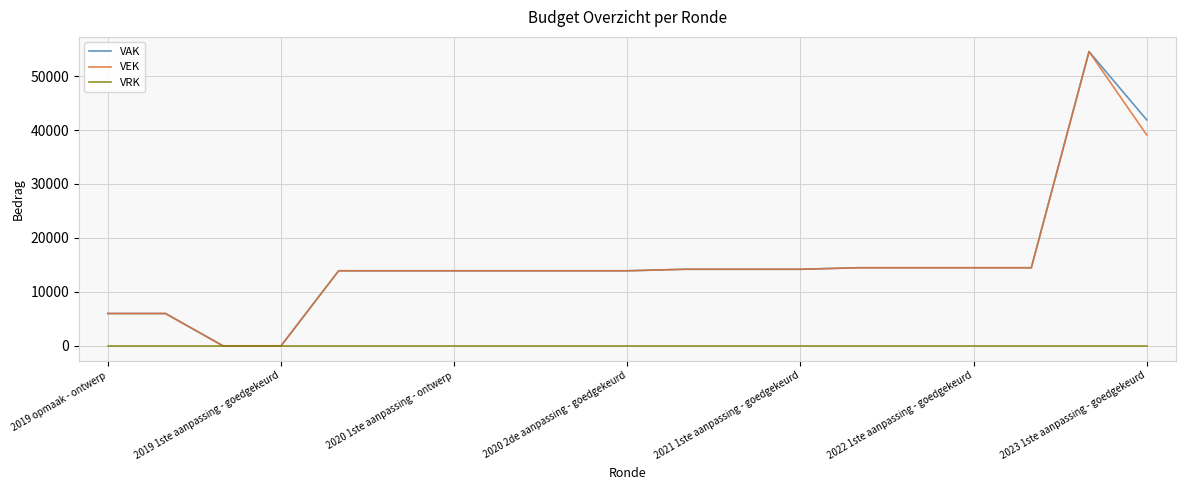

What is the highest value of the VAK series?

54520